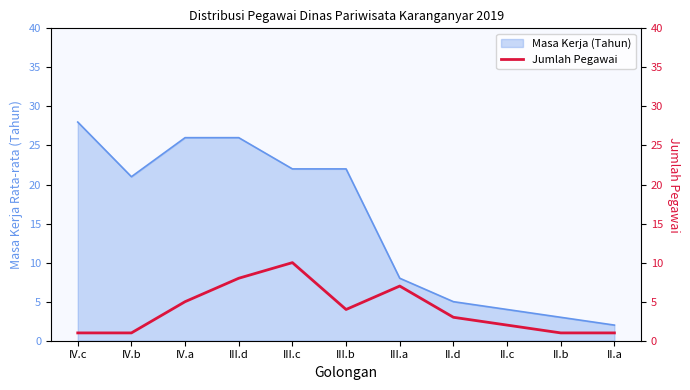

Does the chart display data point markers on the line(s)?

No